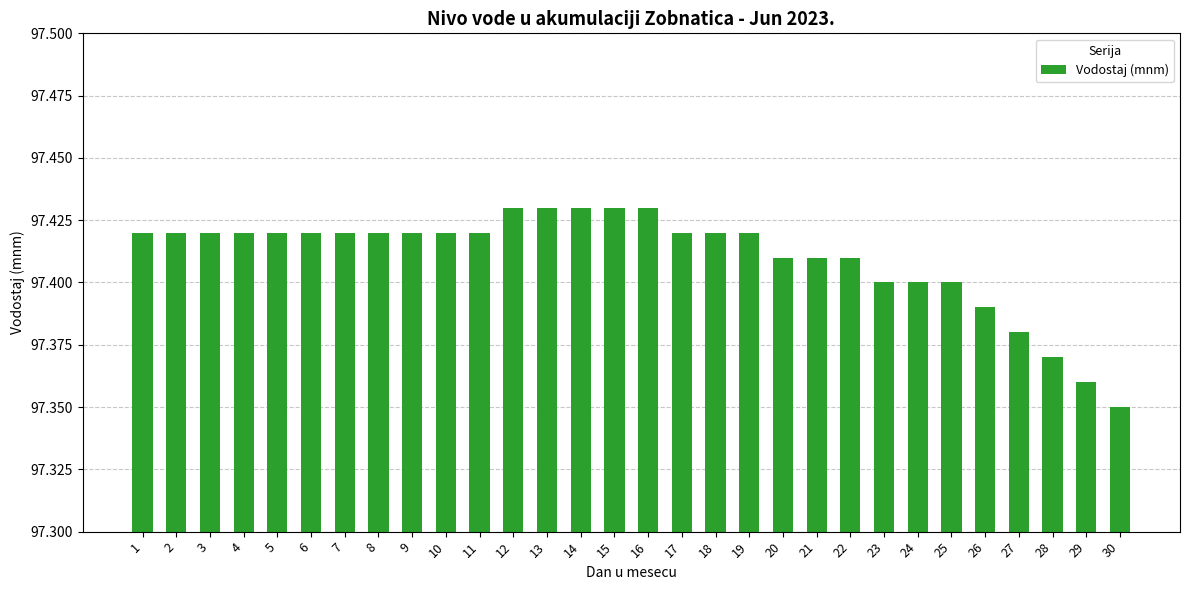

Does the chart contain stacked bars?

No